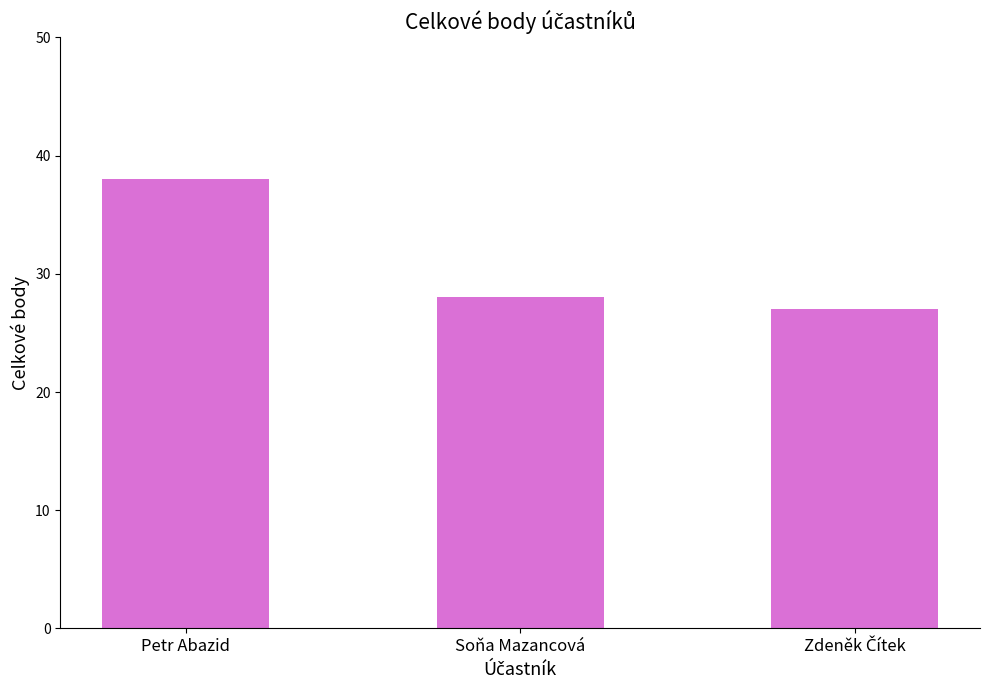

The chart shows a value of 40 at Soňa Mazancová. True or false?

False